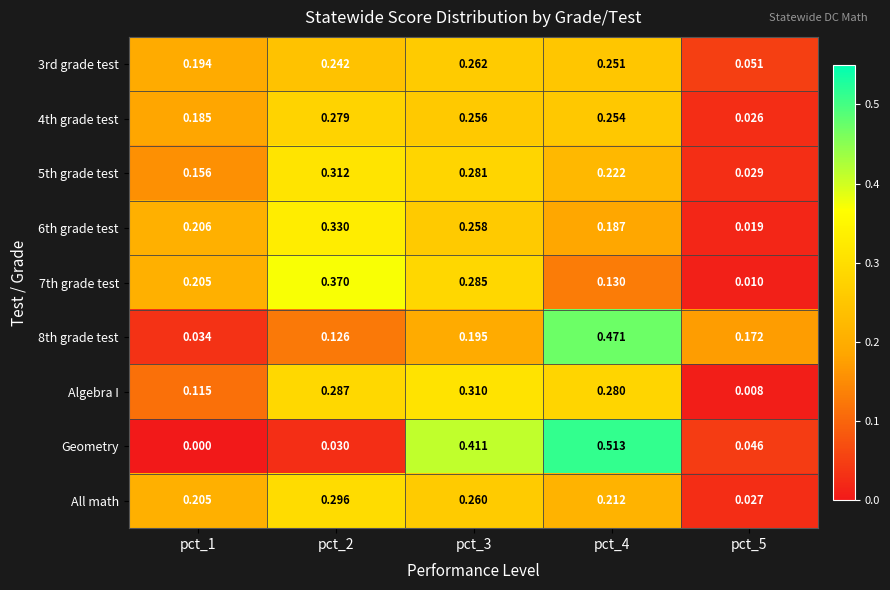

Which series has the largest range (max minus min)?

Geometry